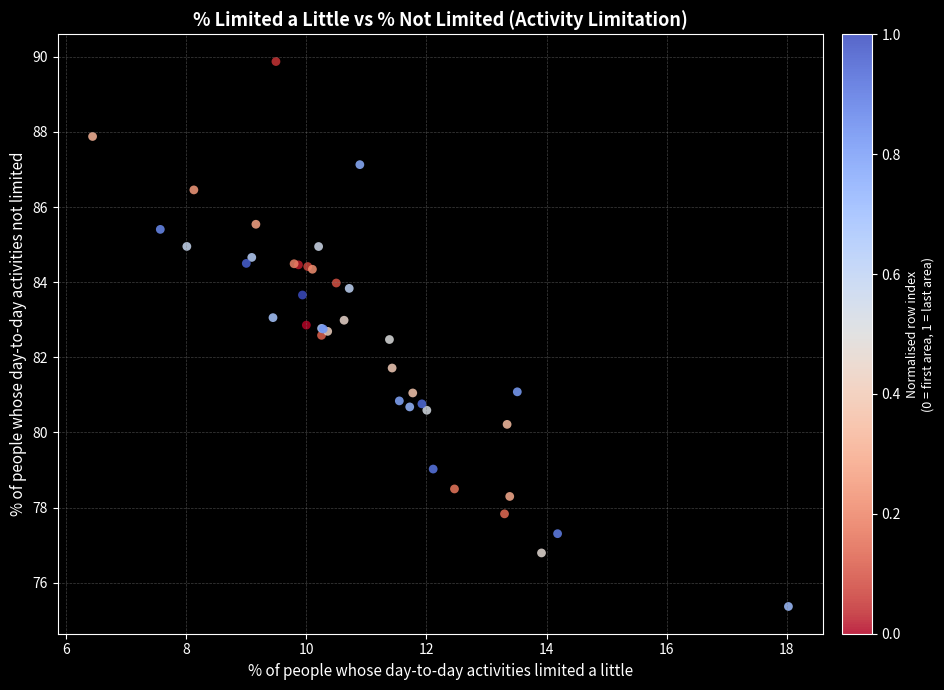

What Y value in the scatter plot is closest to 82?

81.7